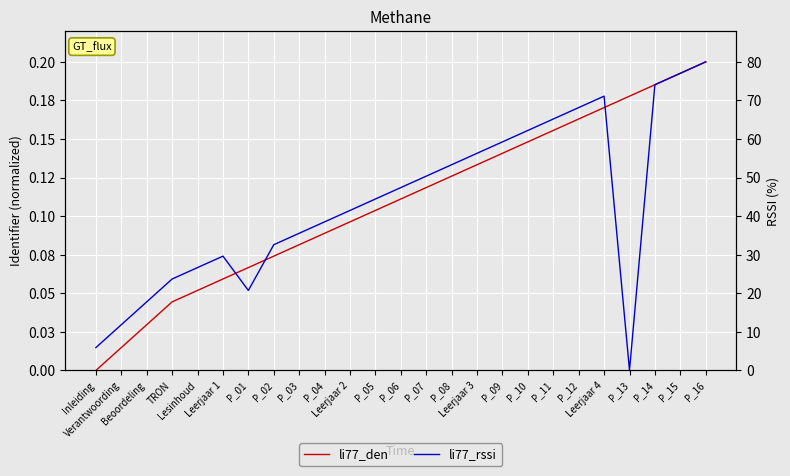

What is the label of the 3rd point from the right?

P_14